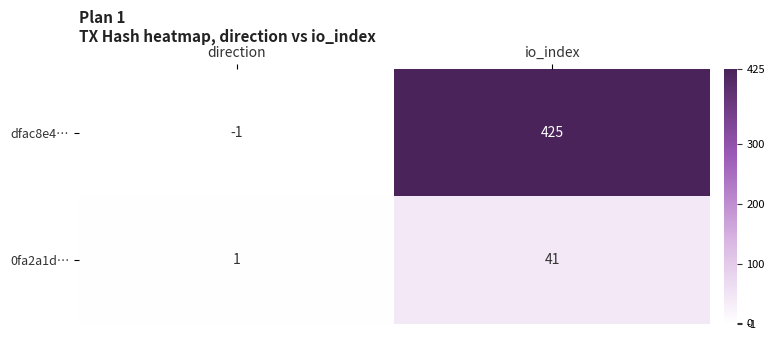

List the series in order of their peak value, highest first.

dfac8e4…, 0fa2a1d…